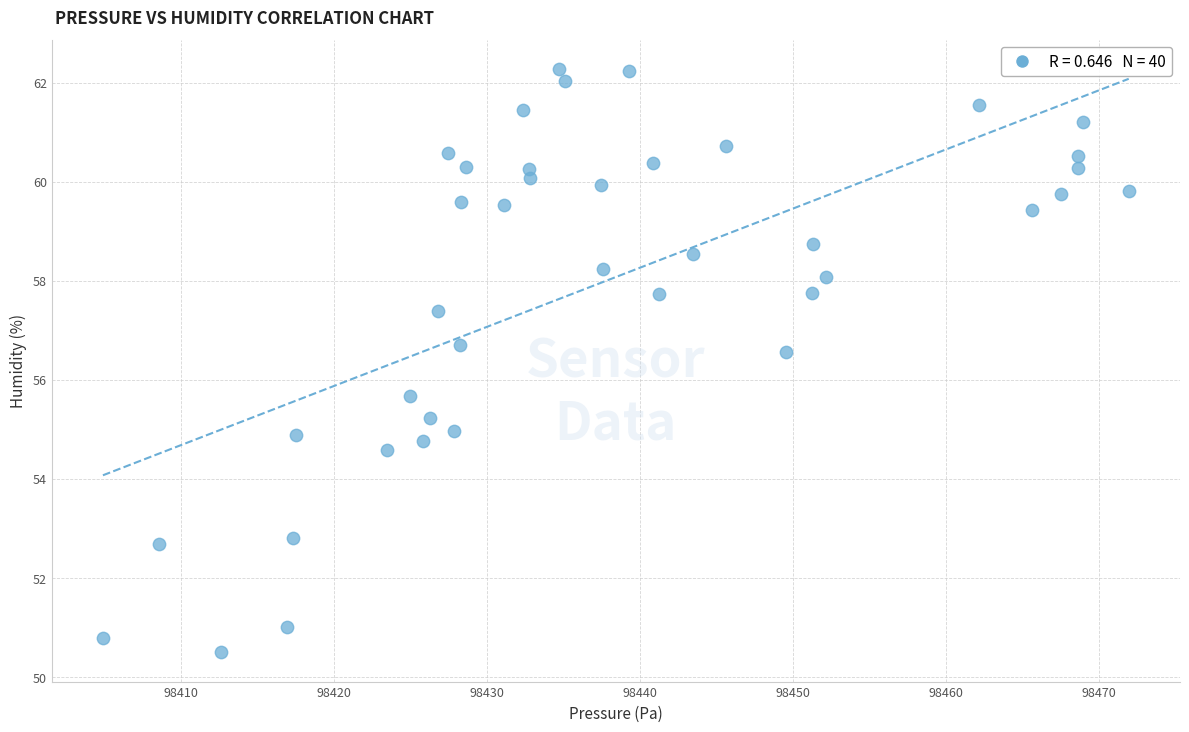

What is the range of X values (max minus min)?

67.1